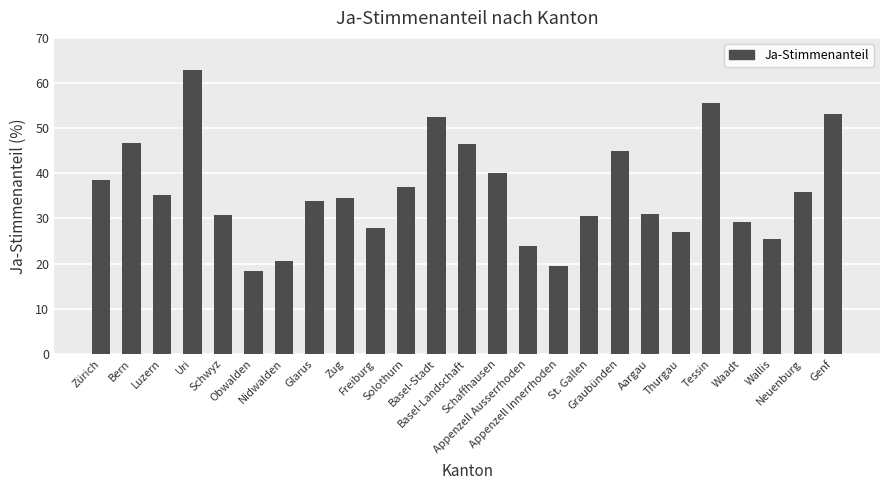

What is the value of the 2nd bar from the left?

46.7